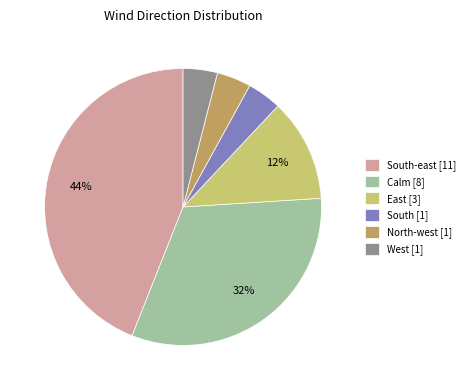

To the nearest percent, what portion does Calm [8] represent?

32%